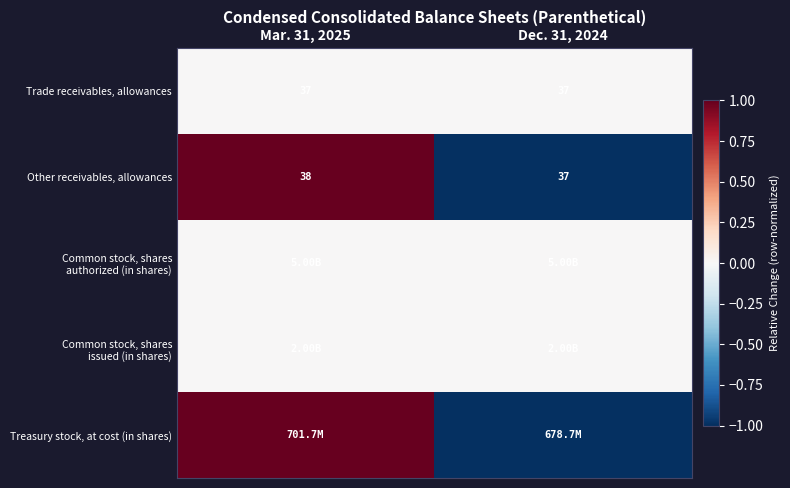

At how many categories does at least one series exceed 0?

1